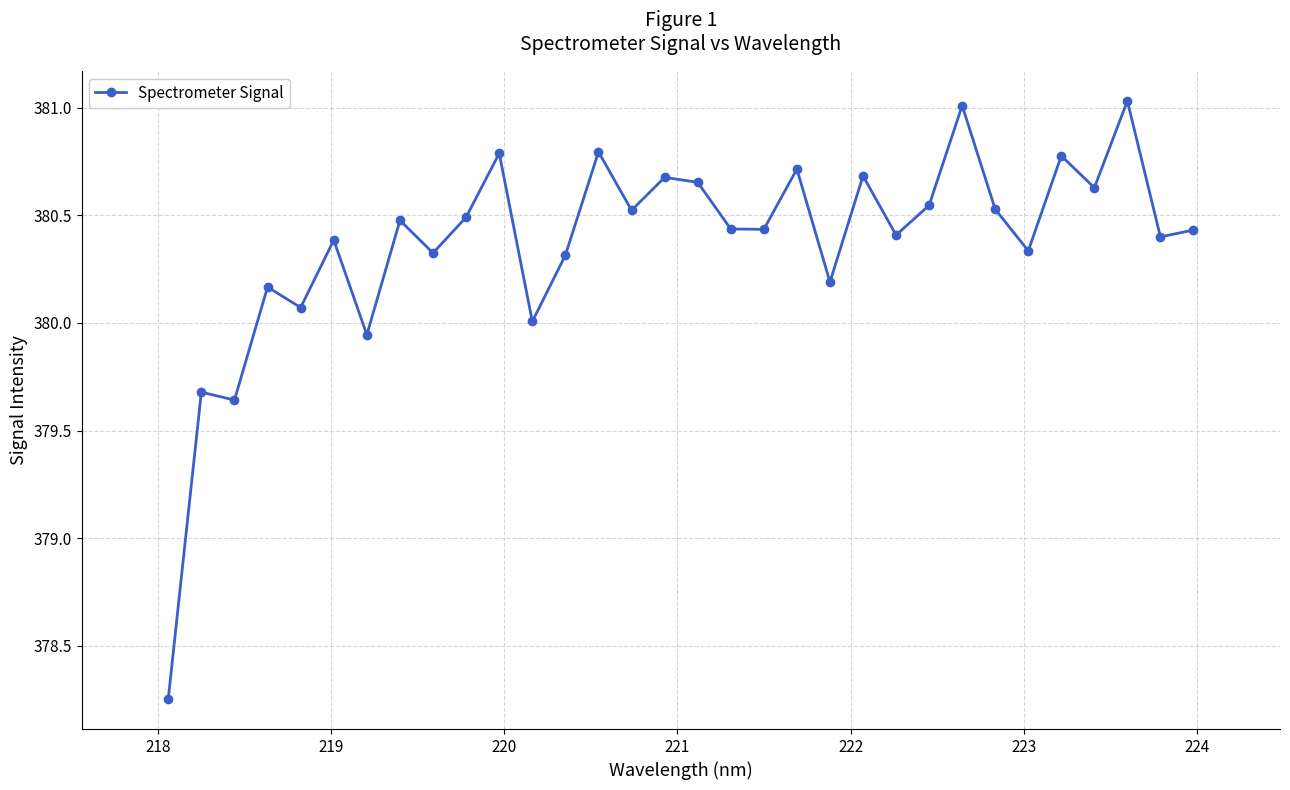

True or false: there are more than 1 points higher than both neighbors.

True